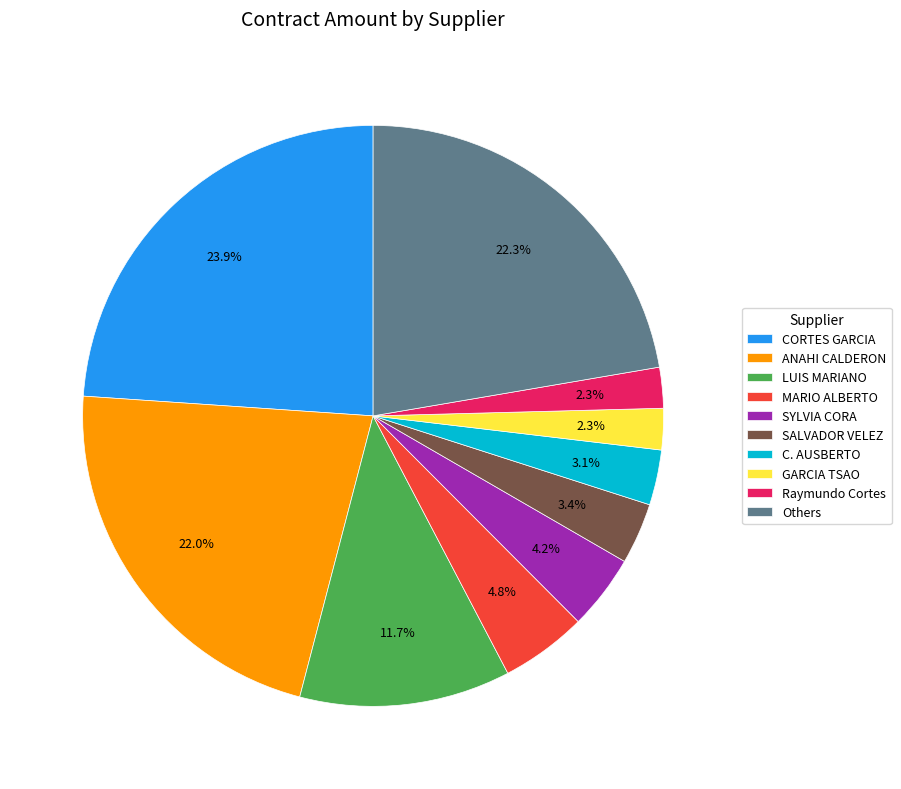

What is the largest slice in the pie chart?

CORTES GARCIA